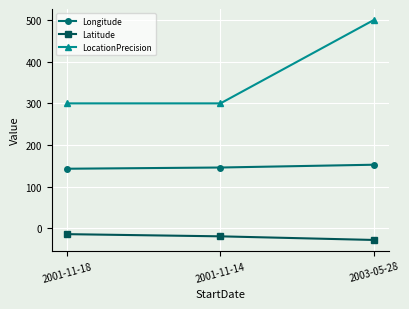

The value of Longitude at 2003-05-28 is 59.8. True or false?

False